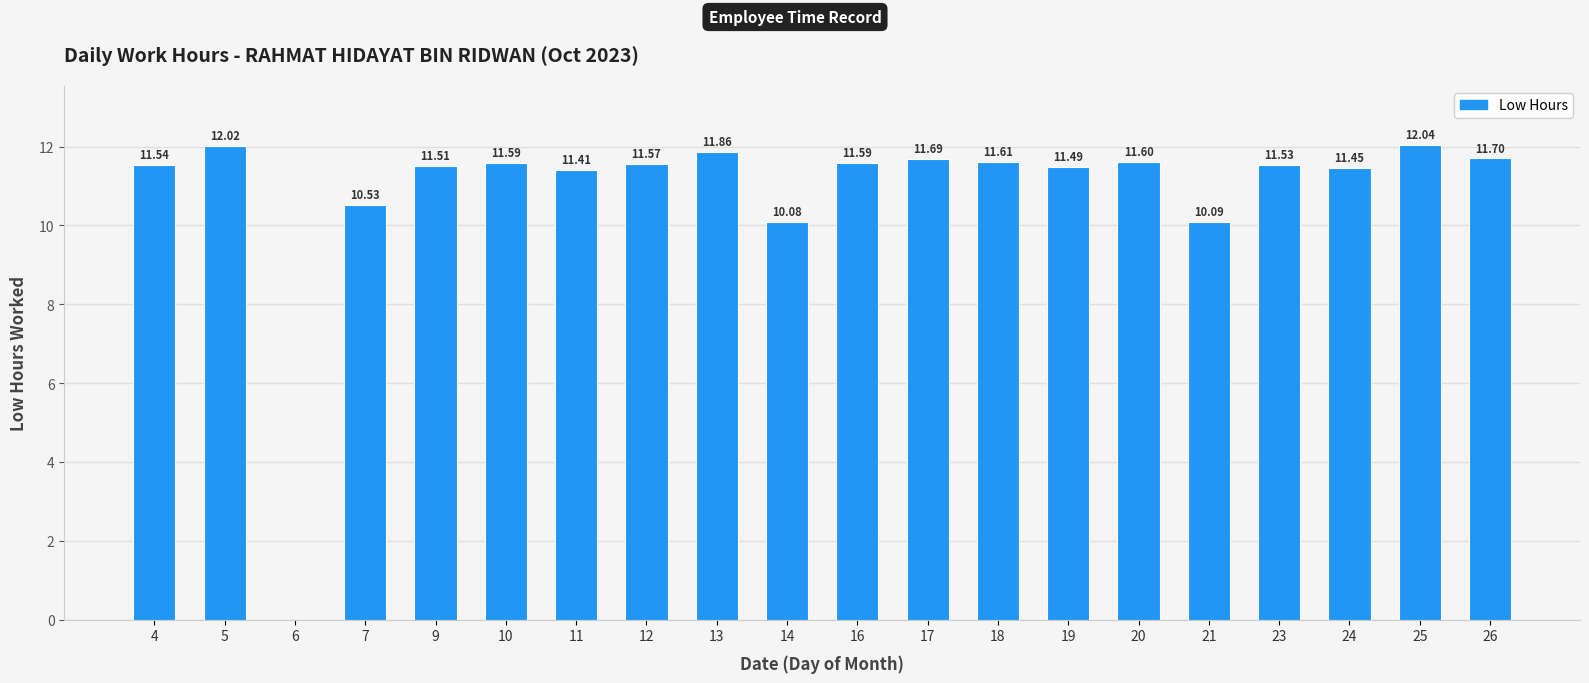

What is the sum of all values?

216.9